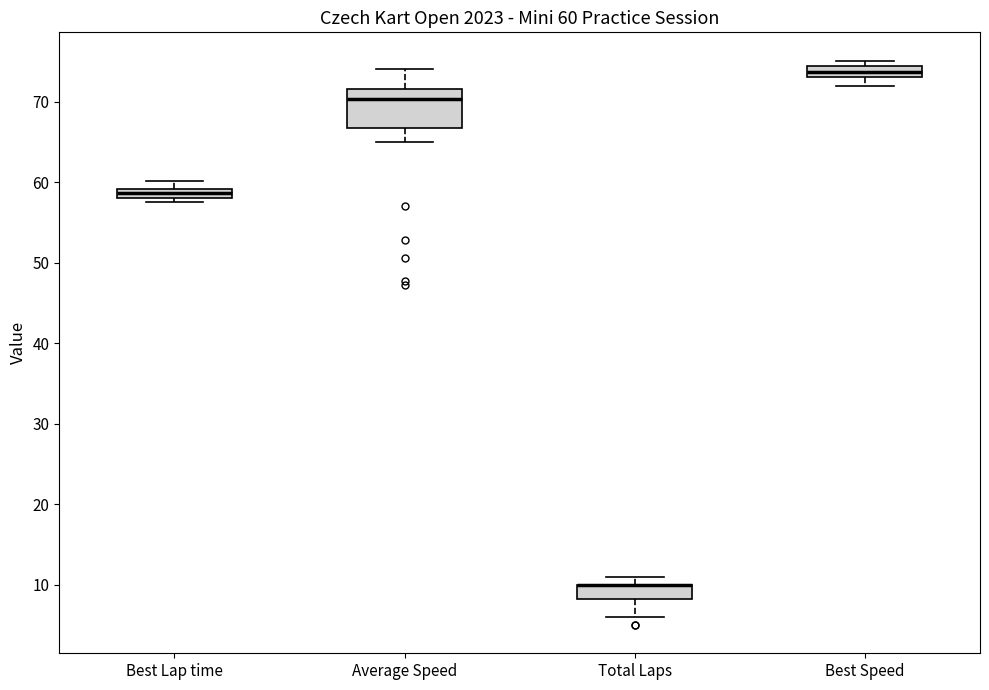

Comparing the boxes themselves (not the whiskers), which one is the tallest?

Average Speed